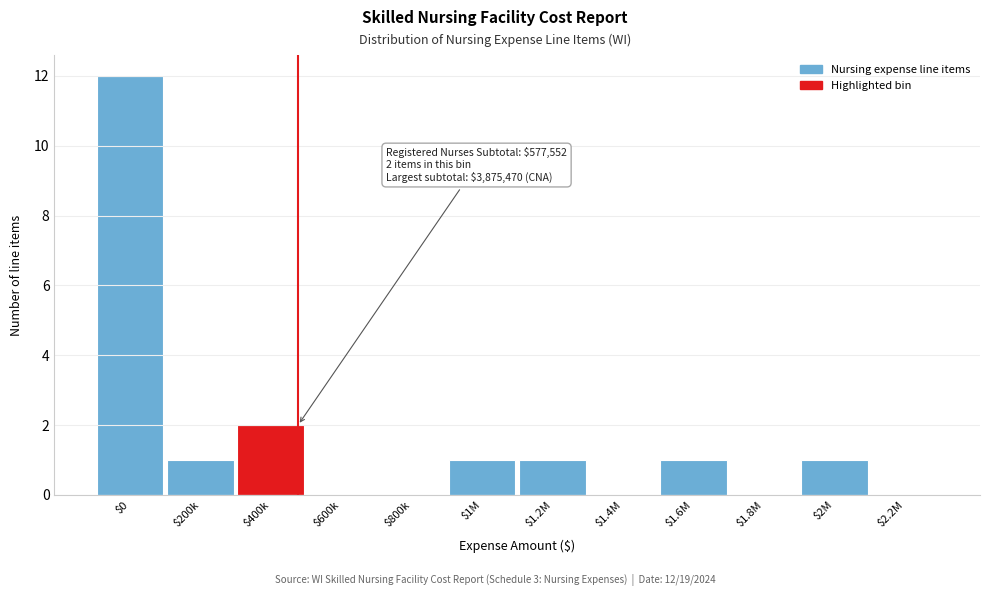

Which category has the highest value across all series?

$0